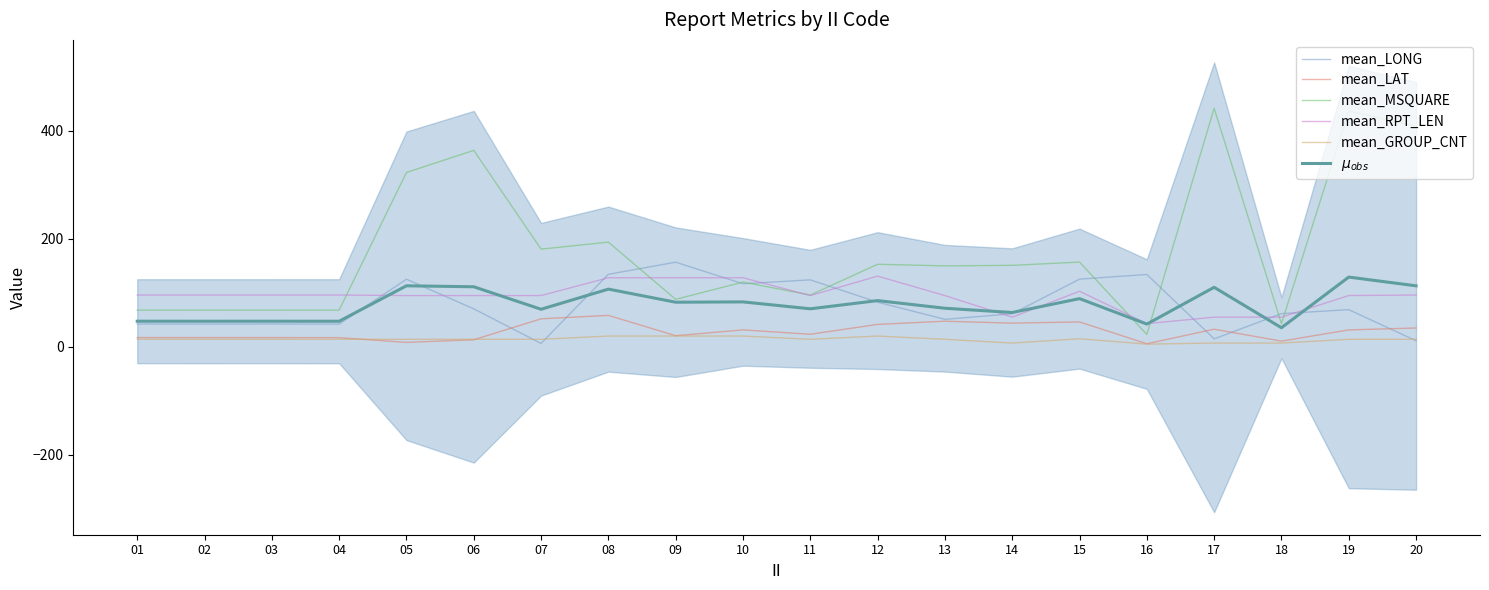

How many data points does each series have?

20